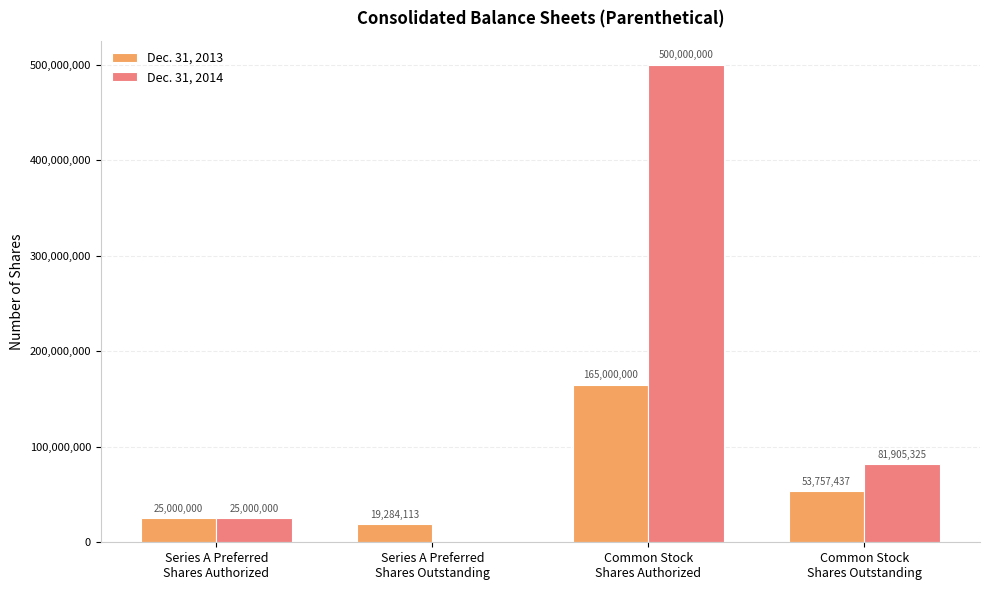

Reading left to right, transcribe all the data shown in this chart.

Dec. 31, 2013: 25000000	19284113	165000000	53757437
Dec. 31, 2014: 25000000	0	500000000	81905325